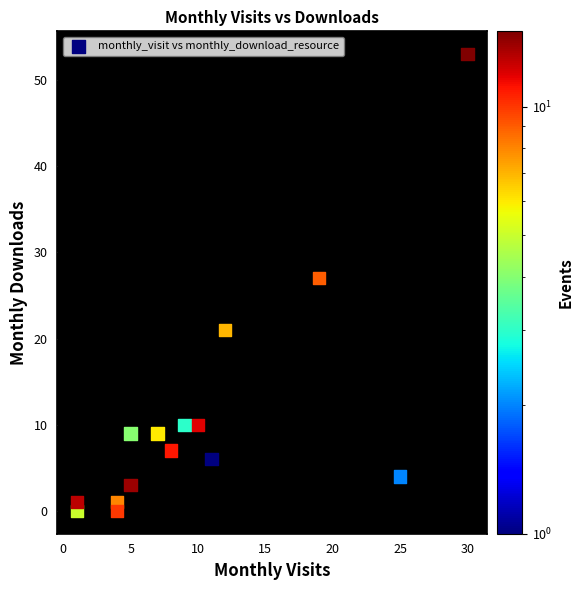

What Y value in the scatter plot is closest to 26?

27